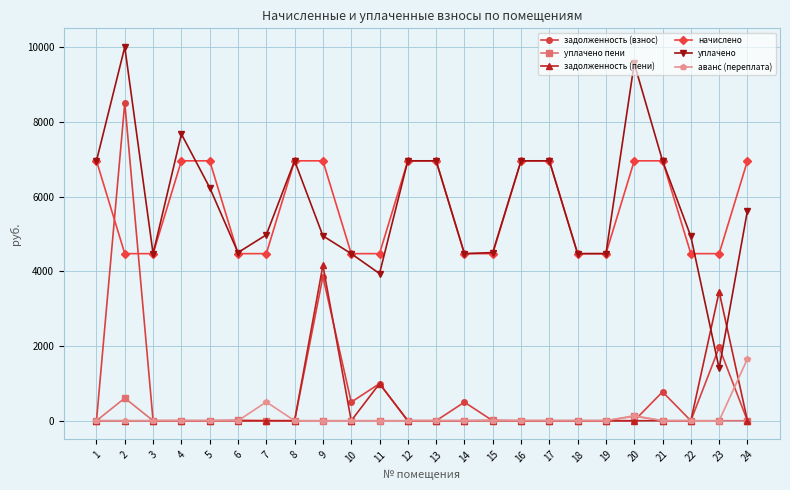

What is the greatest value displayed?

10000.8